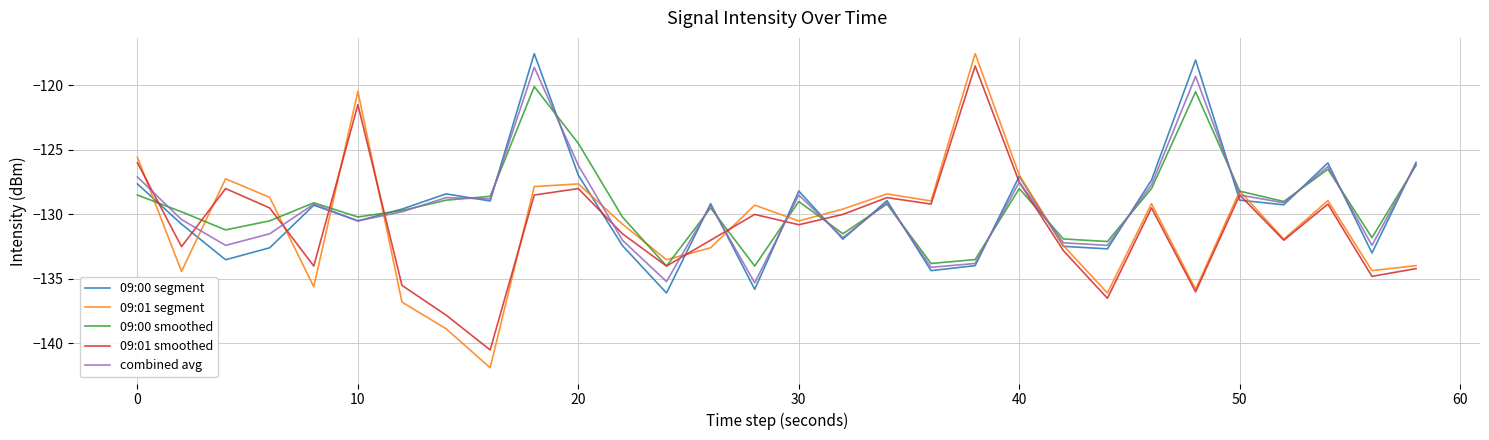

What is the minimum value shown in the chart?

-141.9